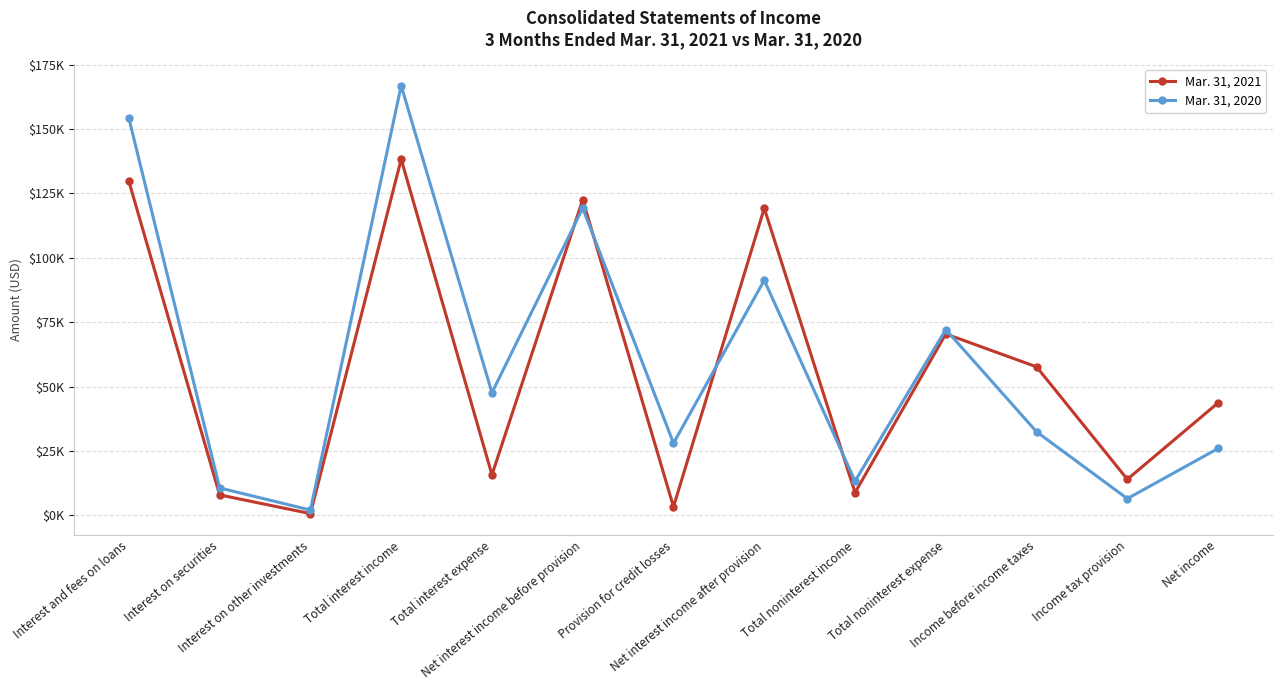

Rank the series by their maximum value, from highest to lowest.

Mar. 31, 2020, Mar. 31, 2021